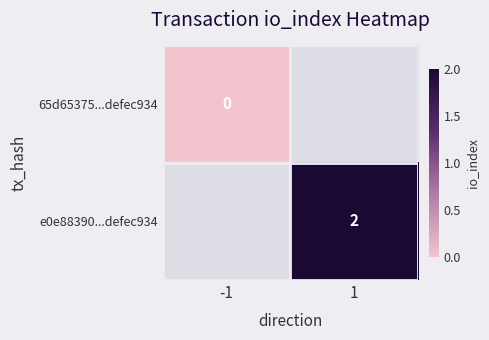

Count the number of categories in the chart.

2